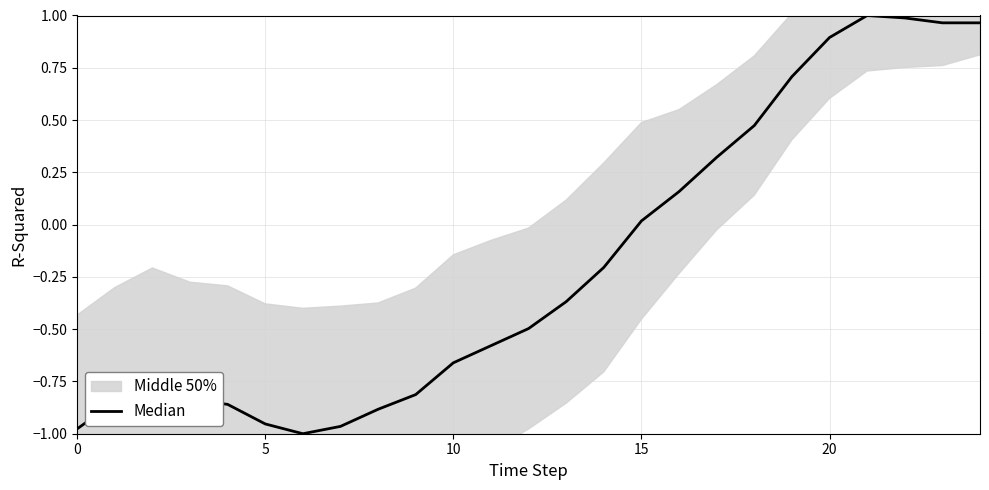

How many positive values are there?

10